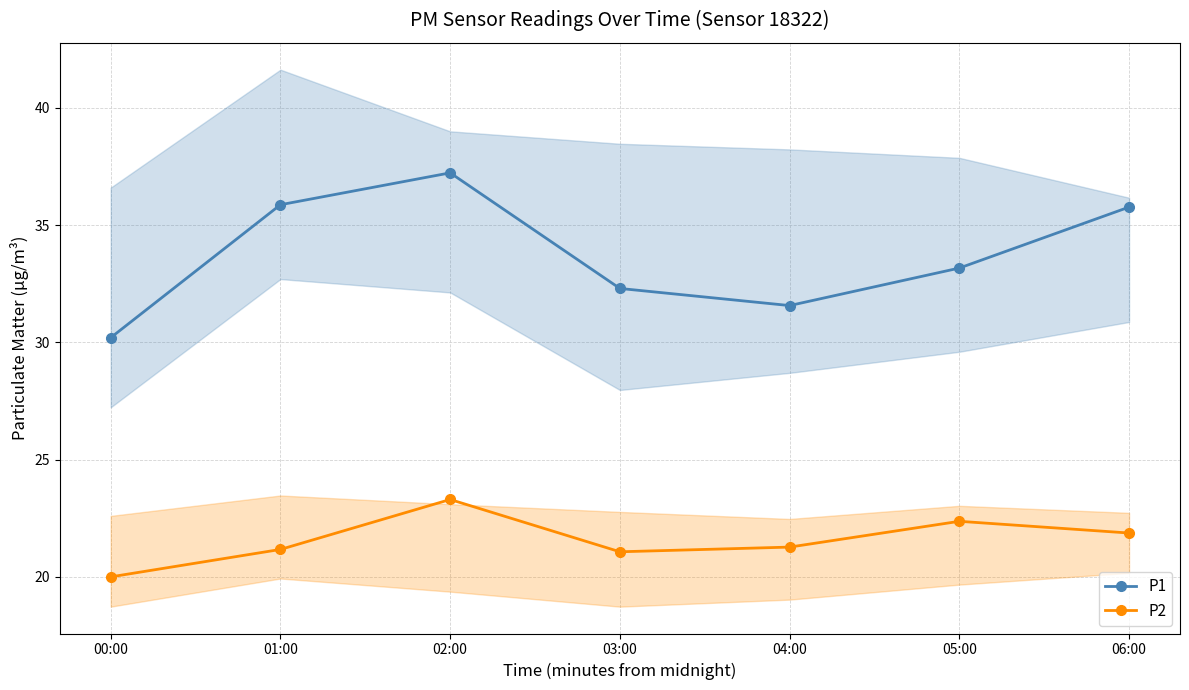

The value of P2 at 04:00 is 12.9. True or false?

False